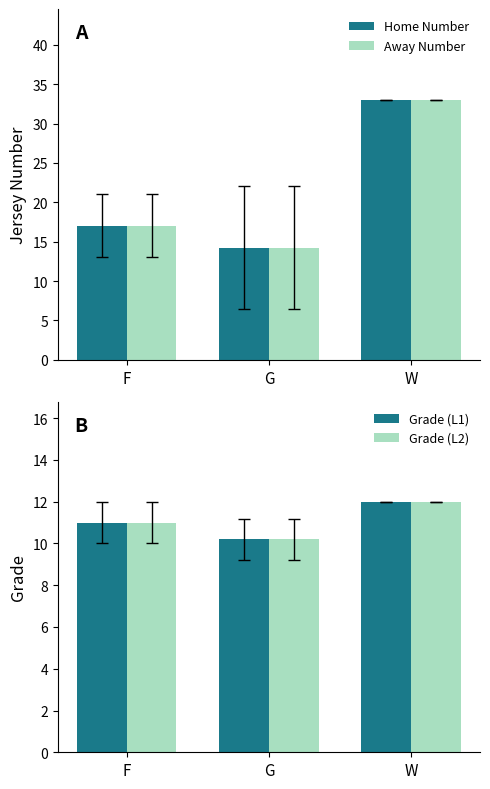

Between G and W, which series saw the biggest shift?

Home Number